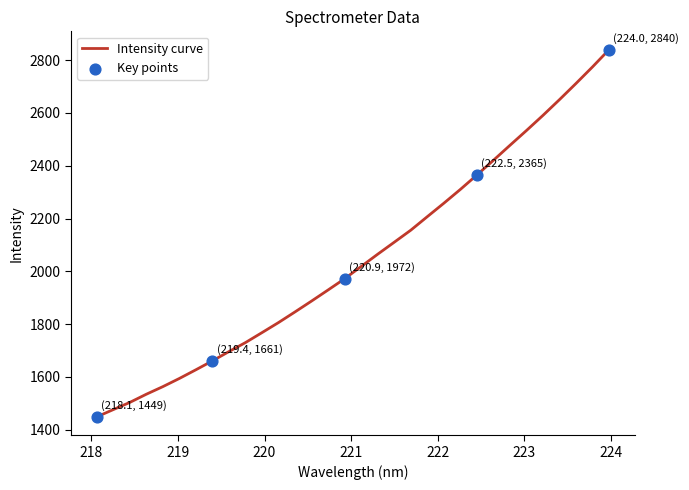

What is the difference between the maximum and minimum values?

1391.2